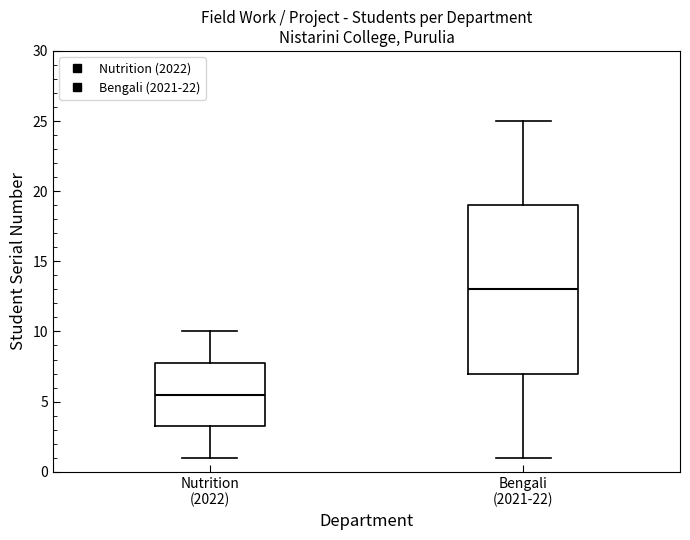

Reading left to right, transcribe this box plot: for each box, give where its median line is, the range the box spans, and where its two whiskers end, as read against the y-axis. The values are not printed on the chart, so give them approximately, as read against the axis.

Nutrition (2022): median 5.5, box 3.5 to 8.0, whiskers 1.0 to 10.0
Bengali (2021-22): median 13.0, box 7.0 to 19.0, whiskers 1.0 to 25.0